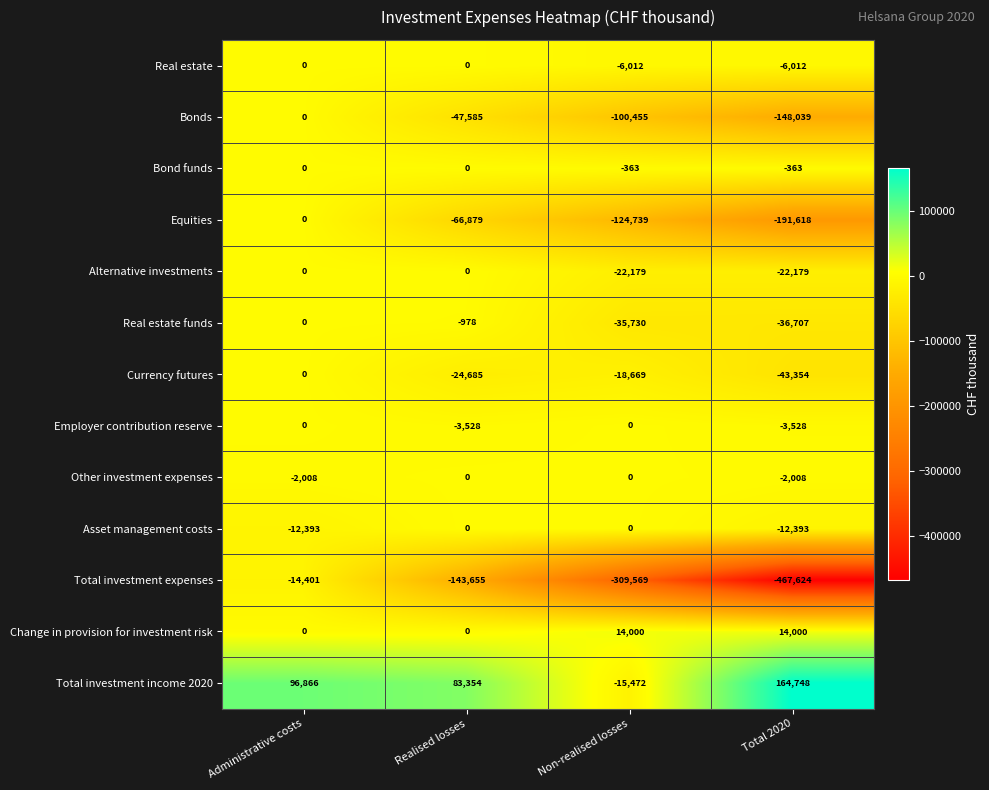

At which category is the sum across all series the highest?

Administrative costs